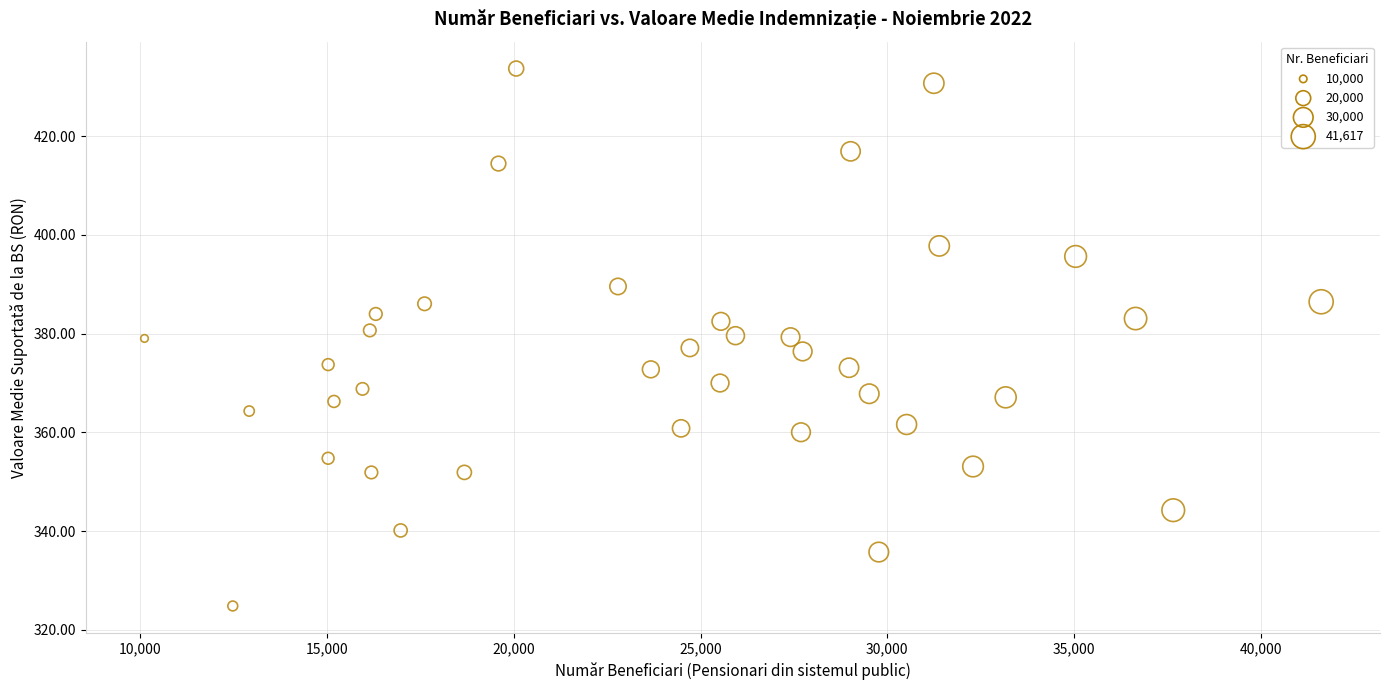

What is the range of Y values (max minus min)?

108.9